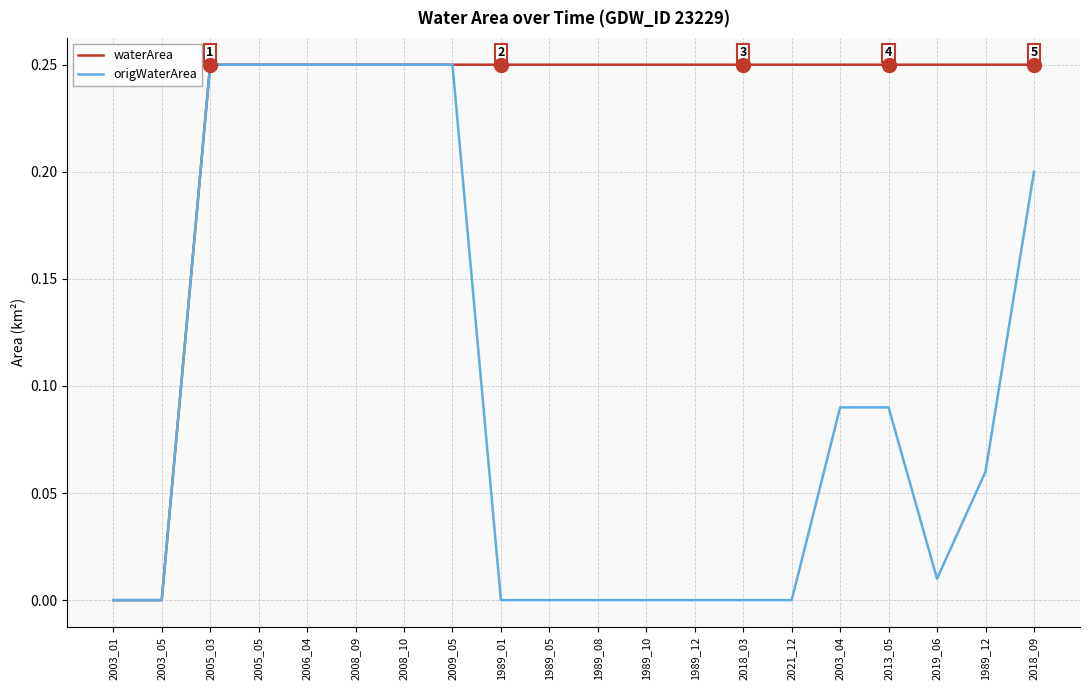

Does the chart have visible grid lines?

Yes